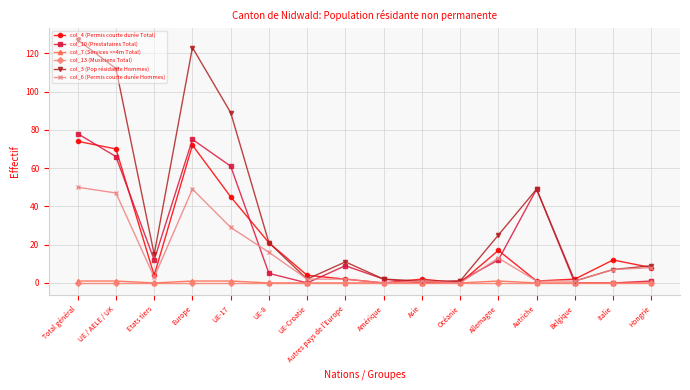

At which category is the sum across all series the highest?

Total général